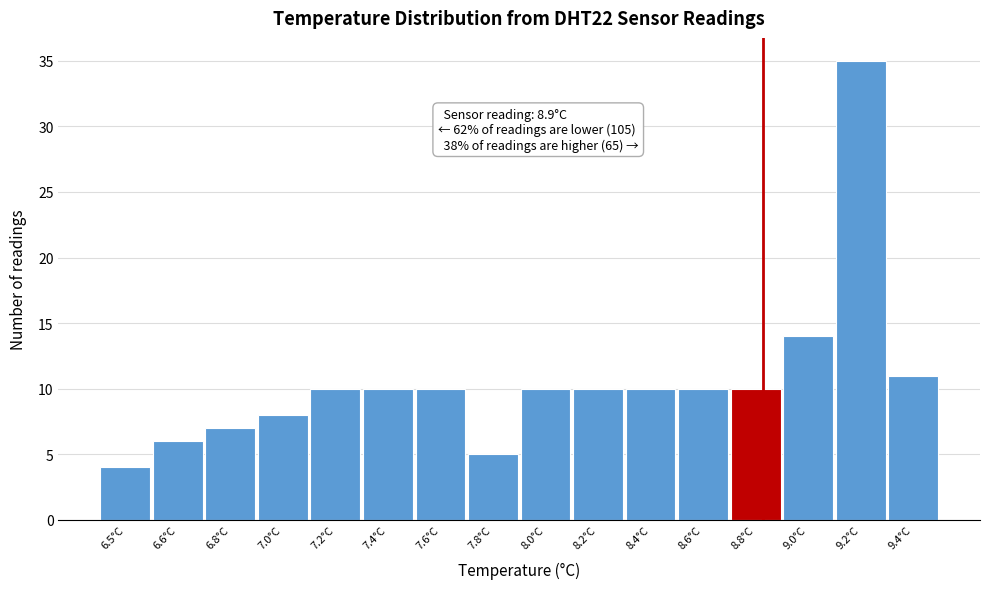

Reading left to right, list all the values displayed in this chart.

6.5°C=4	6.6°C=6	6.8°C=7	7.0°C=8	7.2°C=10	7.4°C=10	7.6°C=10	7.8°C=5	8.0°C=10	8.2°C=10	8.4°C=10	8.6°C=10	8.8°C=10	9.0°C=14	9.2°C=35	9.4°C=11